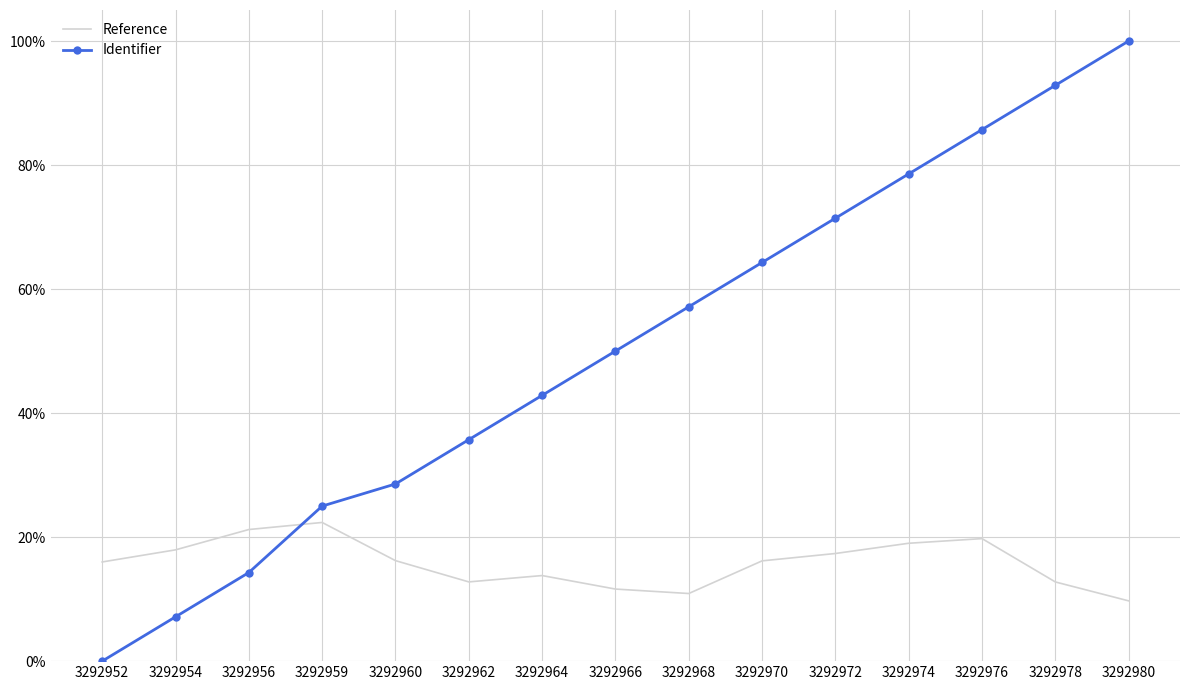

What are all the series names shown in the legend?

Reference, Identifier